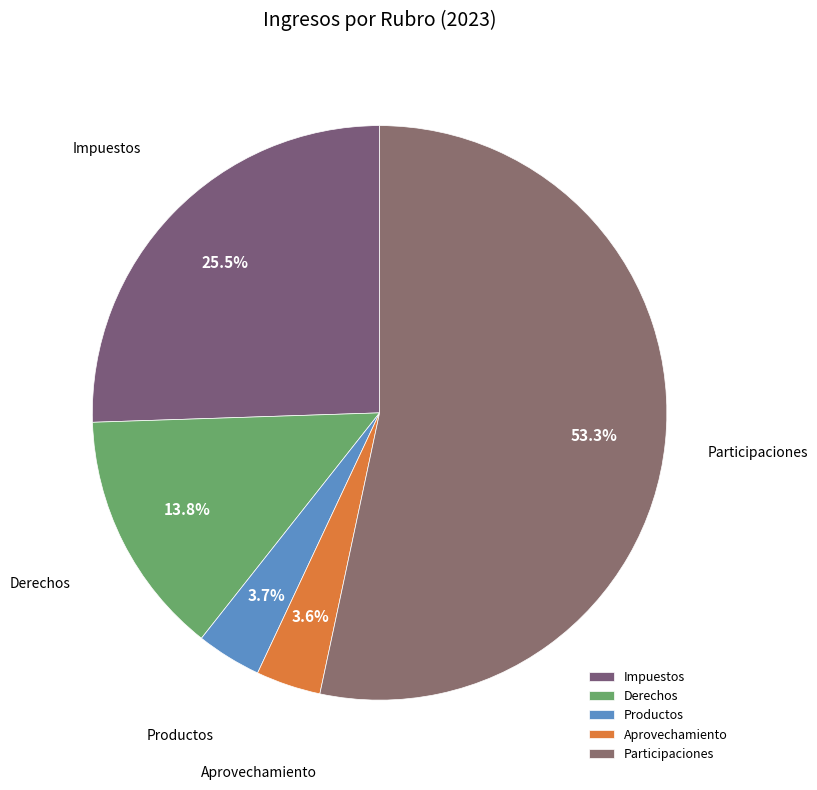

Approximately how many times larger is the value at Impuestos compared to Participaciones?

0.5